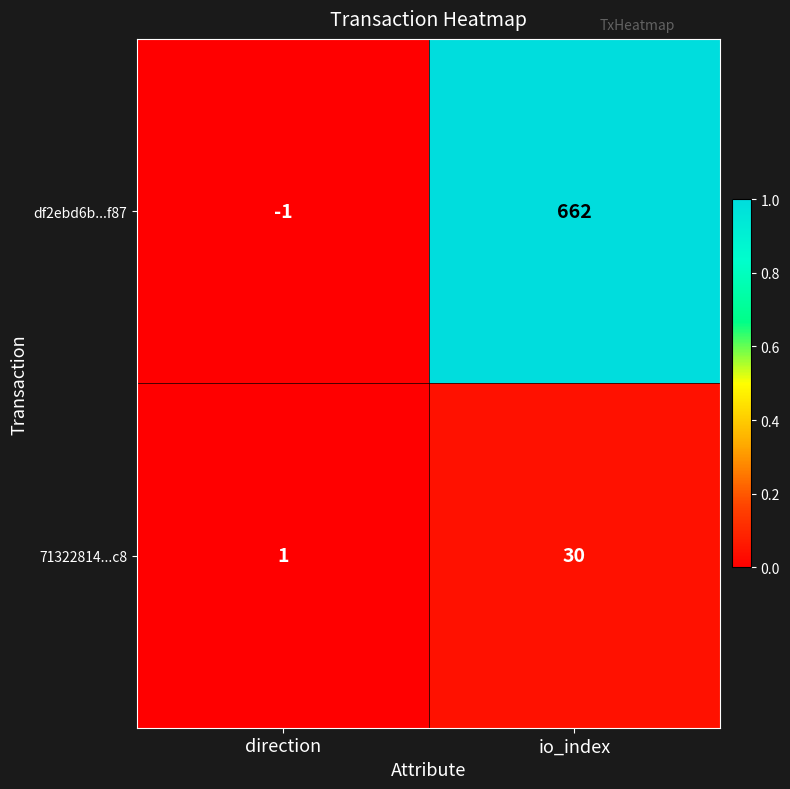

At how many categories does at least one series exceed 0?

2